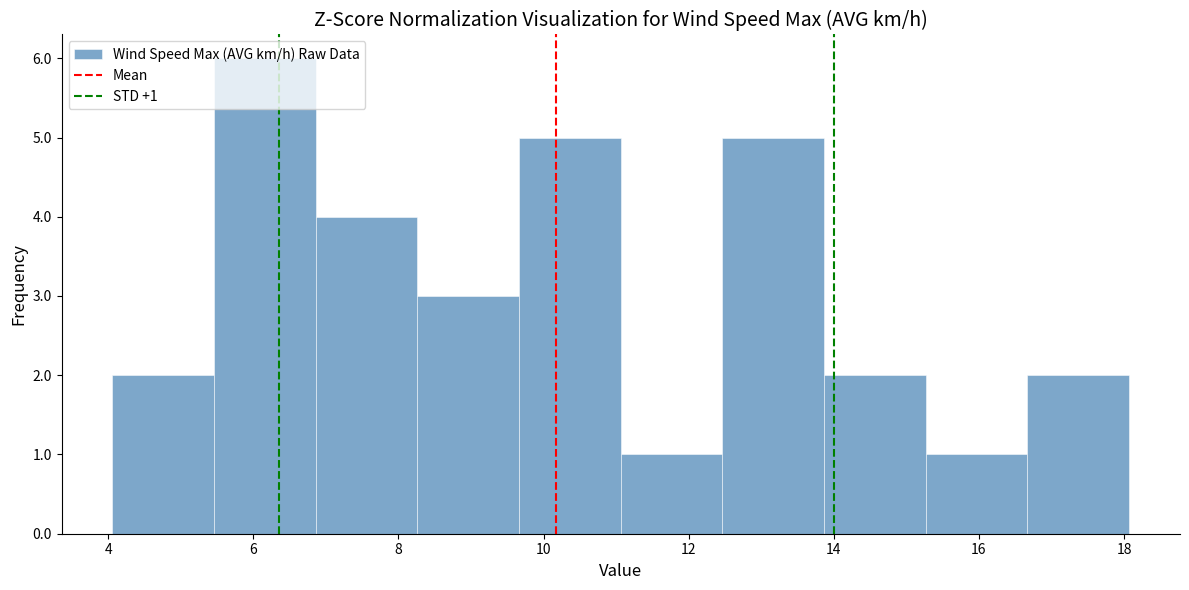

Which range on the x-axis has the tallest bar?

5.4 to 6.8